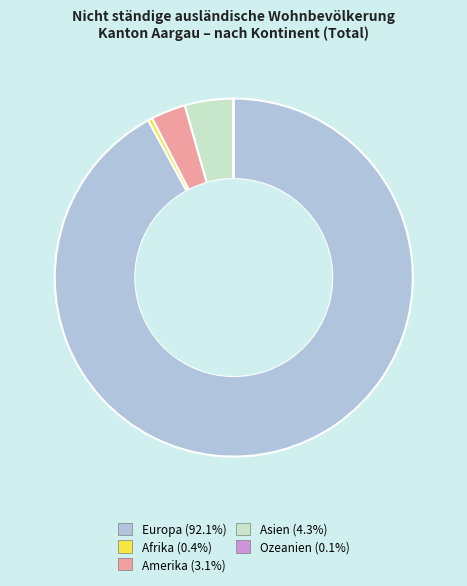

Which has a higher value, Amerika or Afrika?

Amerika